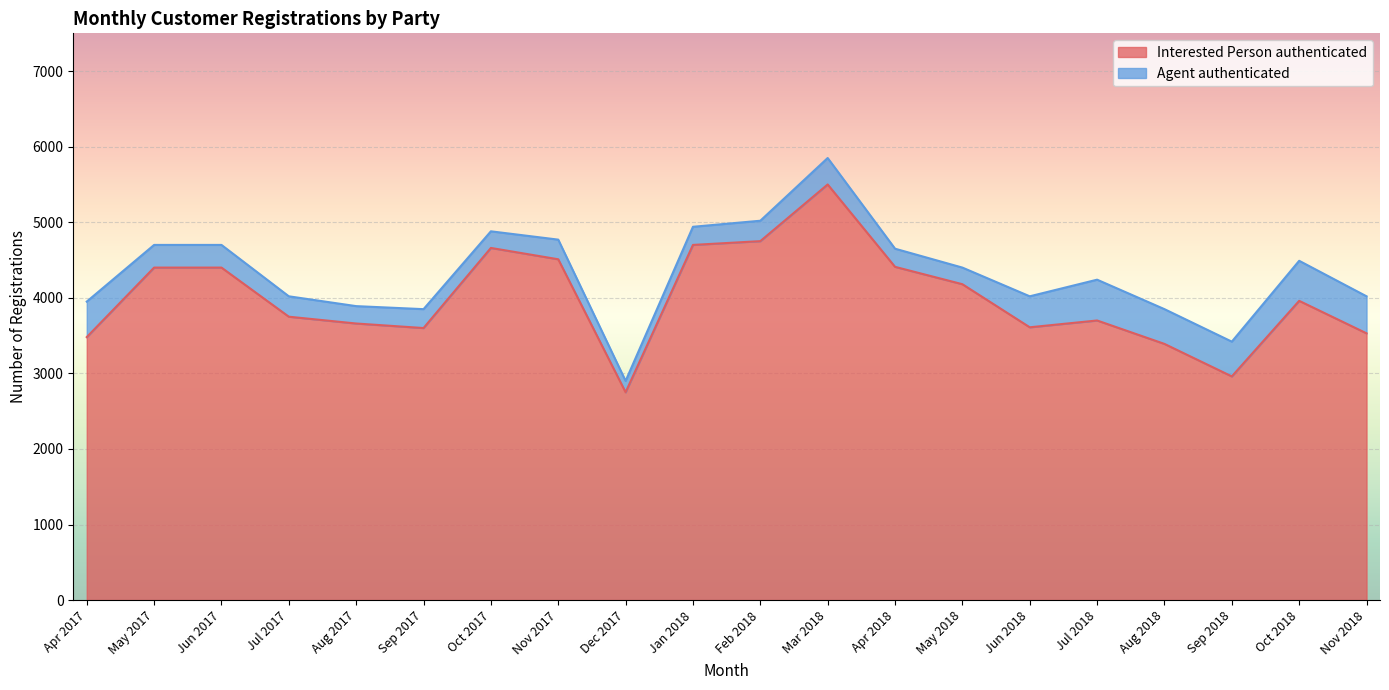

The value at Dec 2017 is 4595. True or false?

False